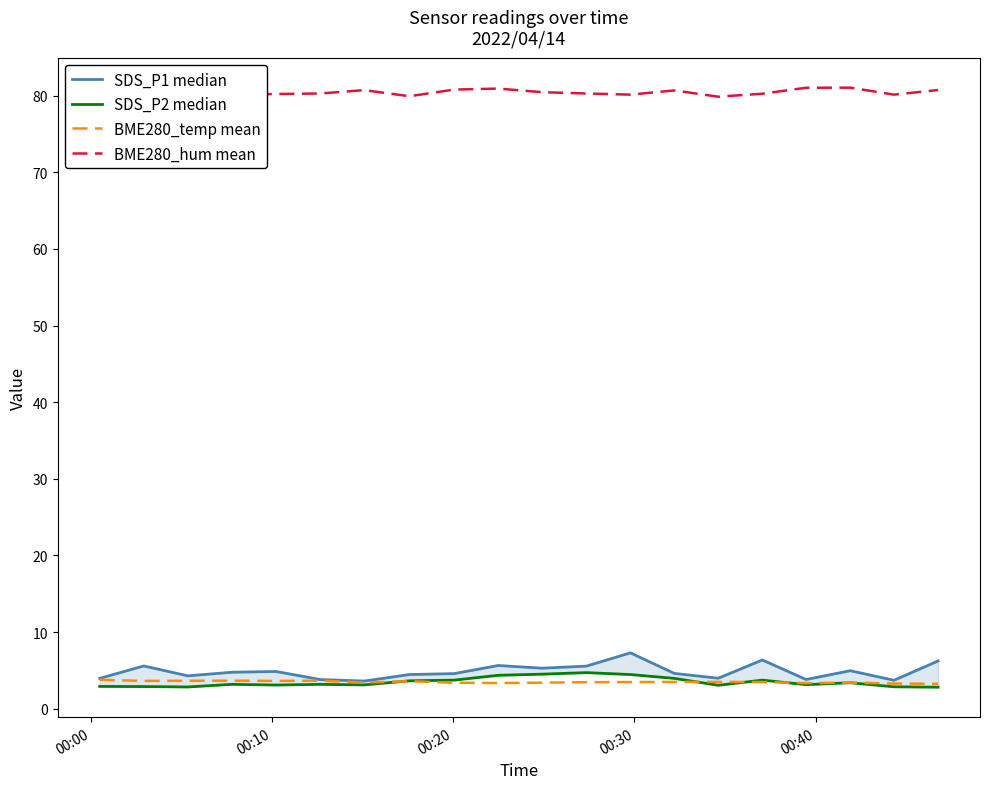

How many interior local valleys does the SDS_P2 median series have?

5